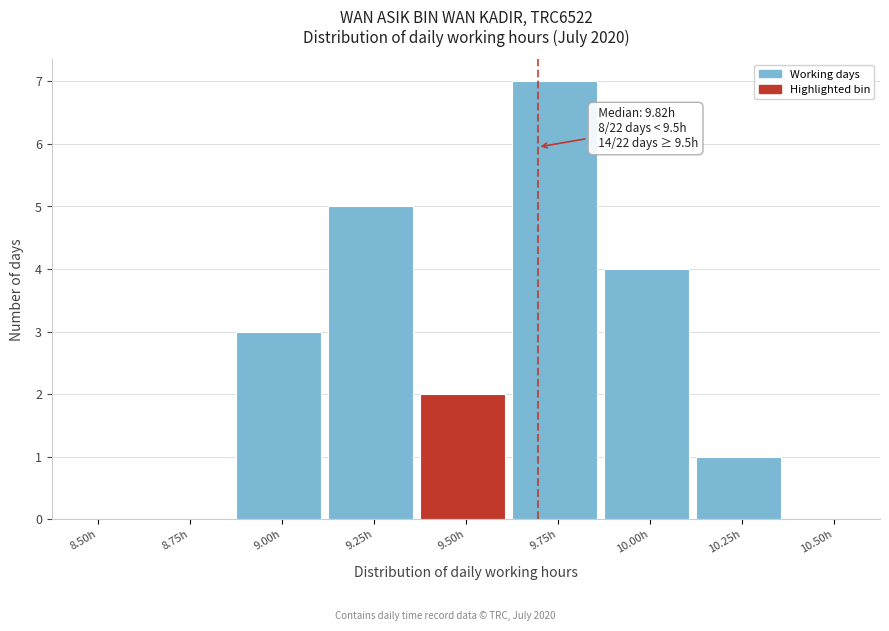

Reading left to right, extract all data points from this chart.

8.50h=0	8.75h=0	9.00h=3	9.25h=5	9.50h=2	9.75h=7	10.00h=4	10.25h=1	10.50h=0